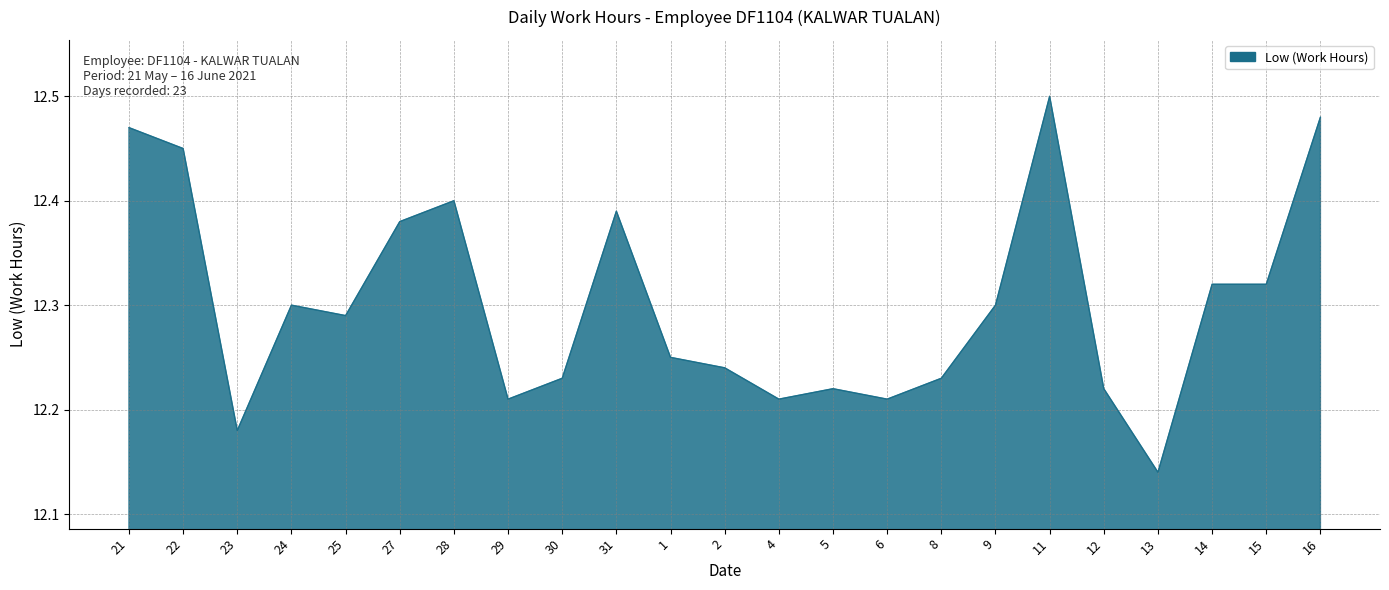

What position from the left is 16?

23